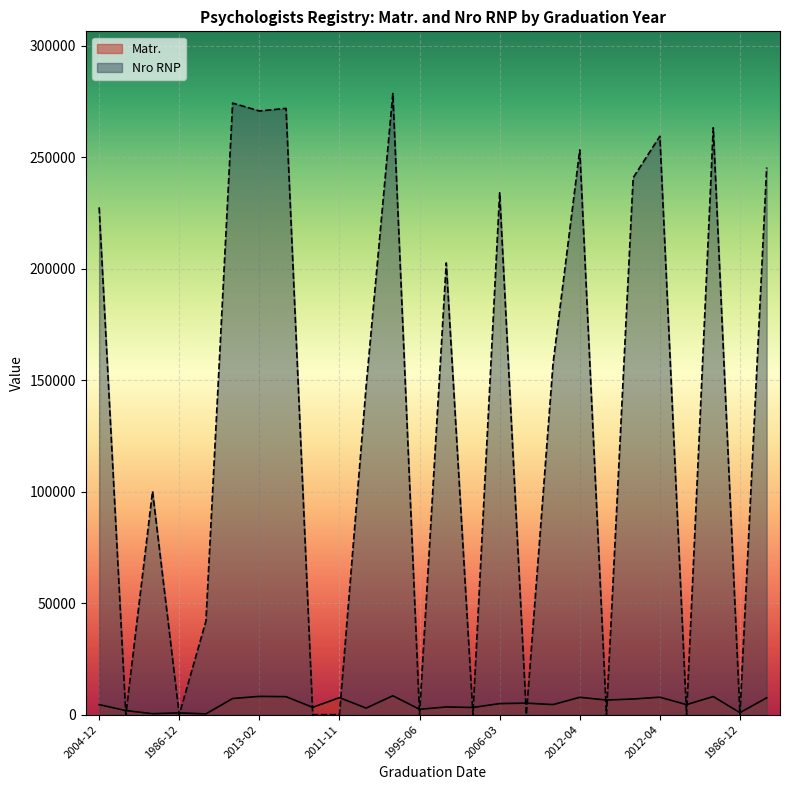

How many data points in Nro RNP are above 157503?

12